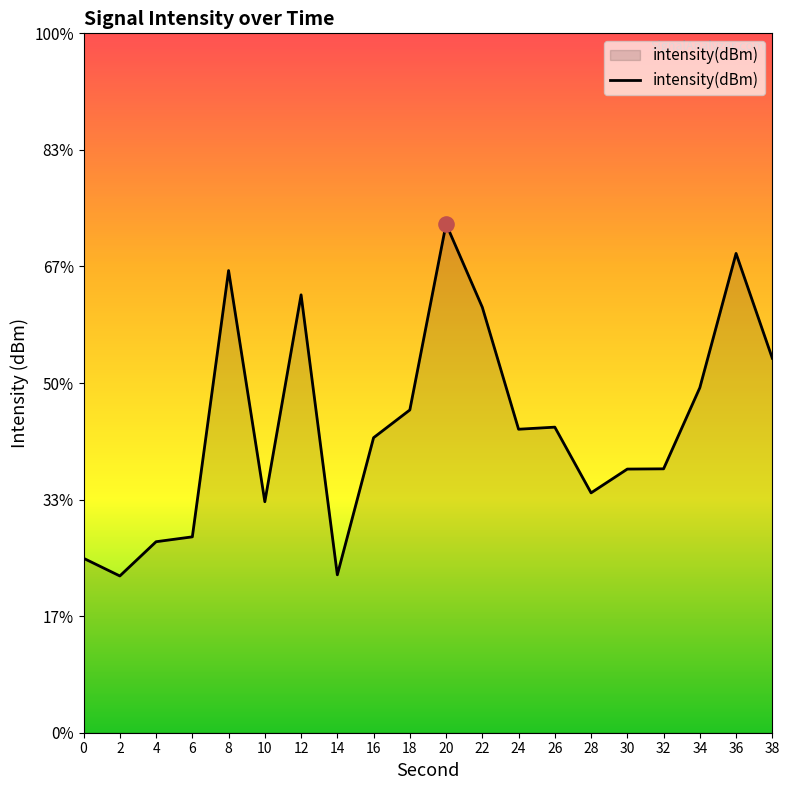

Which has a higher value, 12 or 16?

12